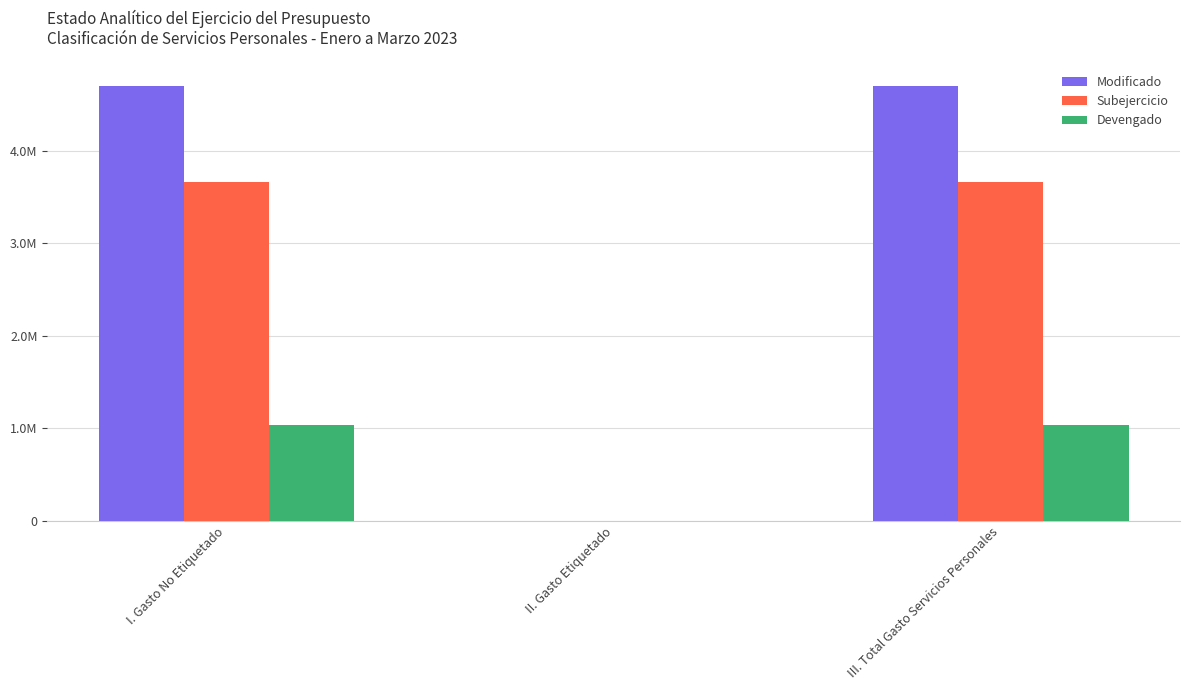

Is it true that Subejercicio equals 3665687.2 at III. Total Gasto Servicios Personales?

True